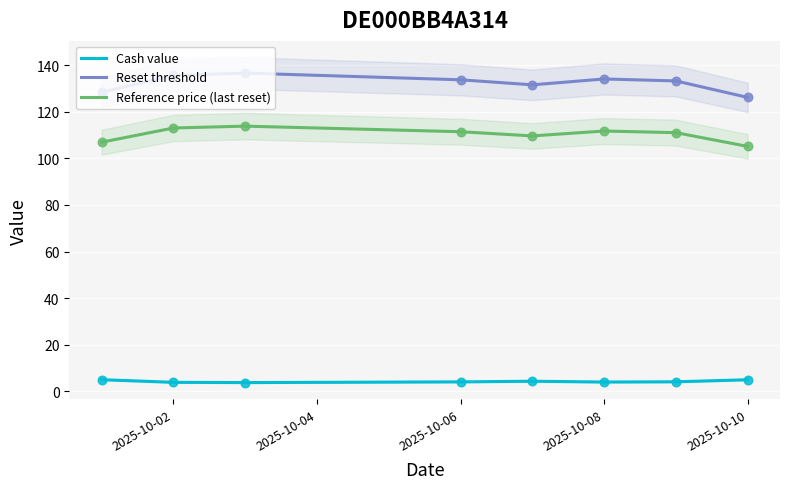

What is the maximum value for Reference price (last reset)?

113.8